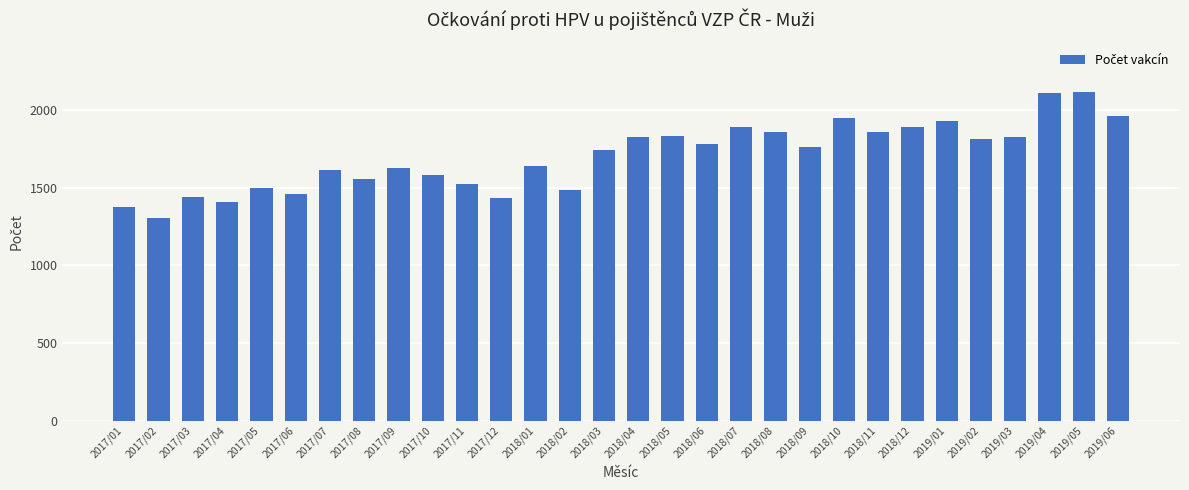

What is the label of the 7th bar from the left?

2017/07